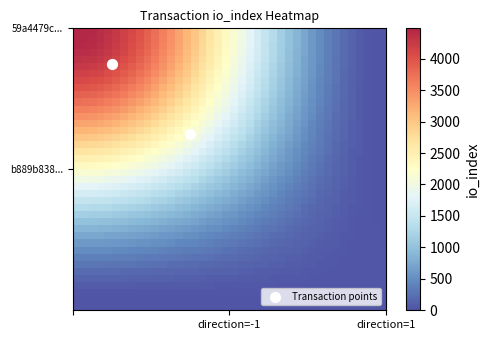

Reading left to right, transcribe all the data shown in this chart.

59a4479c...: -1	4483
b889b838...: 1	20